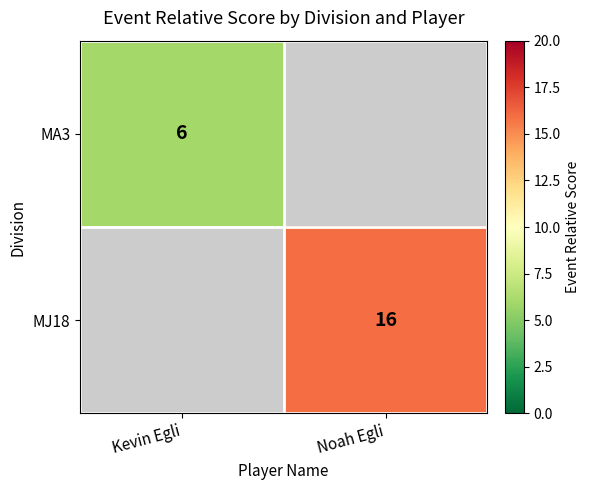

Is it true that MA3 equals 6 at Kevin Egli?

True